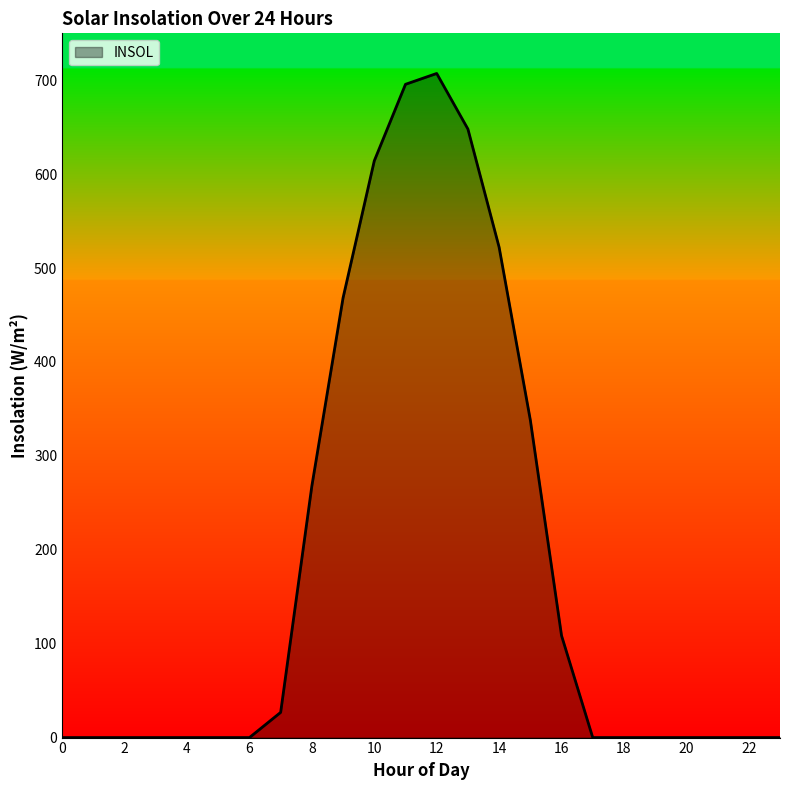

What is the difference between the maximum and minimum values?

707.3